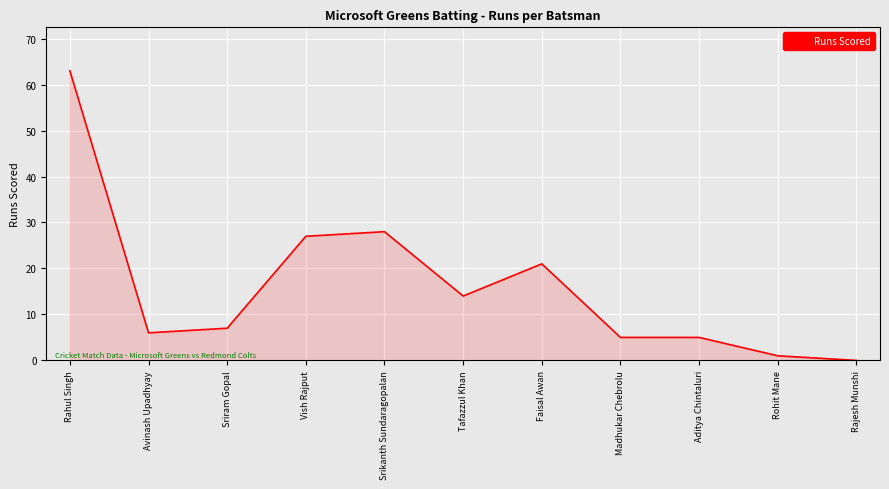

Approximately how many times larger is the value at Rohit Mane compared to Sriram Gopal?

0.1